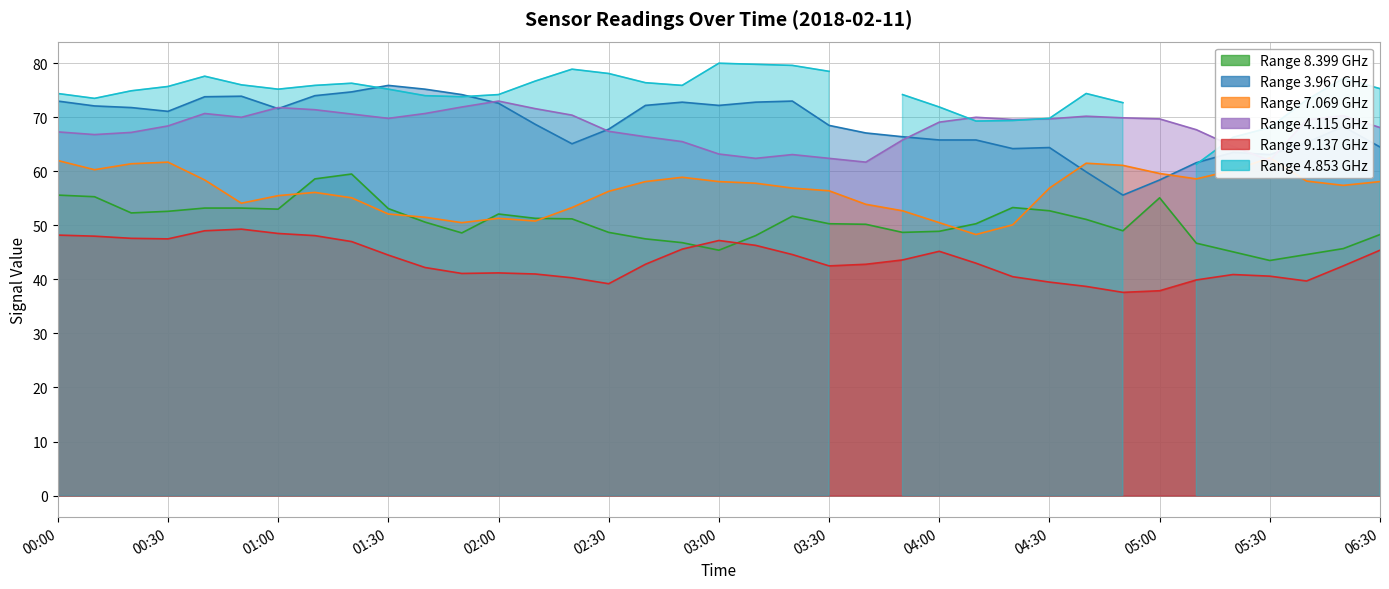

What is the value of the 8.399 point at the 10th from the left?

53.1